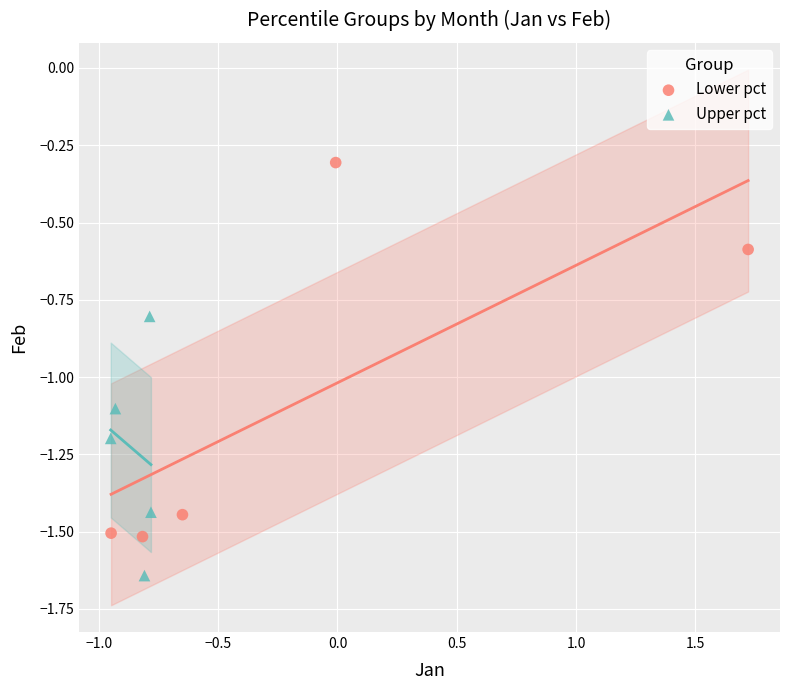

What are all the series names shown in the legend?

Lower pct, Upper pct